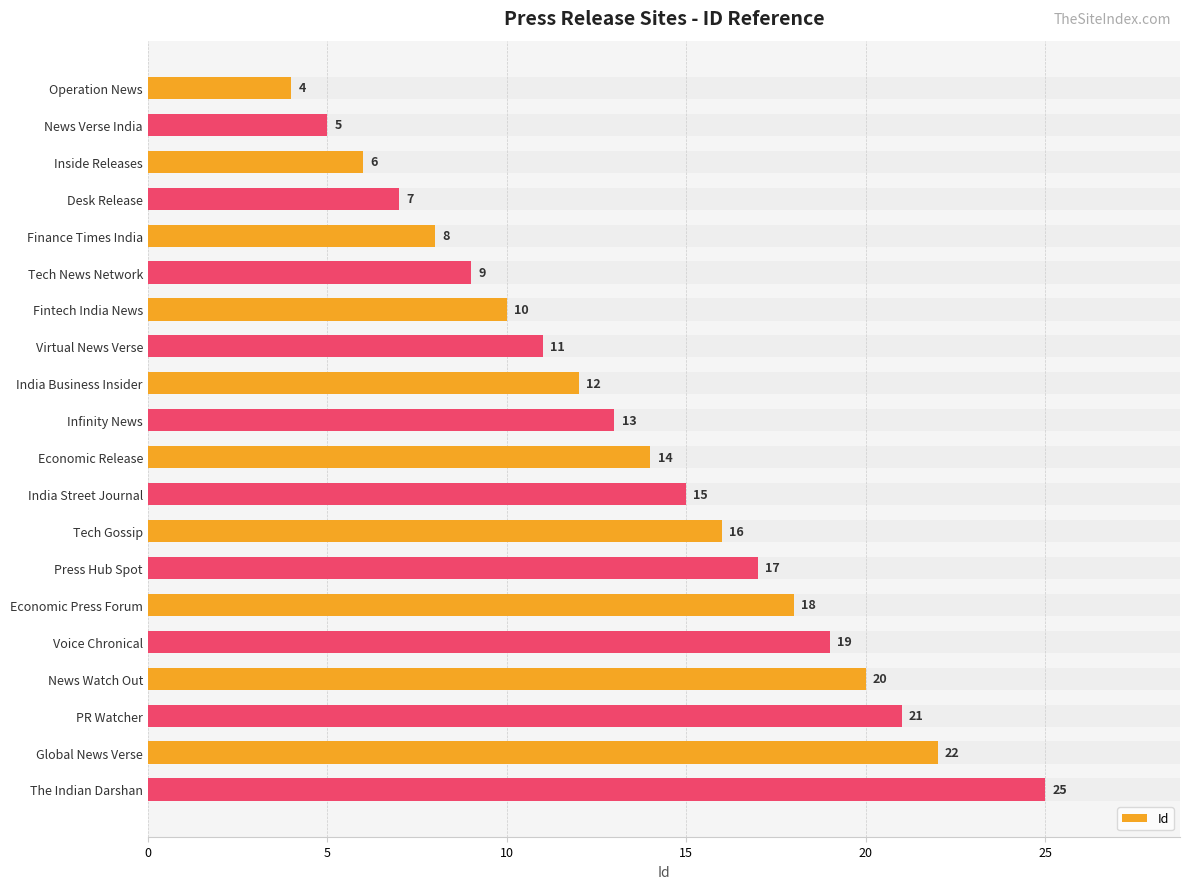

Where is the data nearest to the value 14?

Economic Release